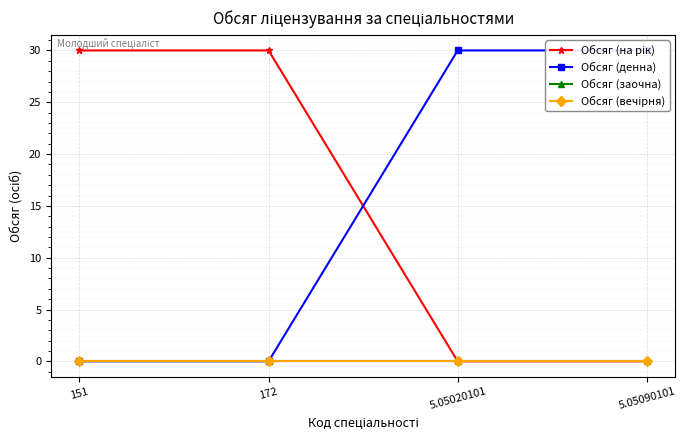

What is the difference between the highest and lowest values at 151?

30